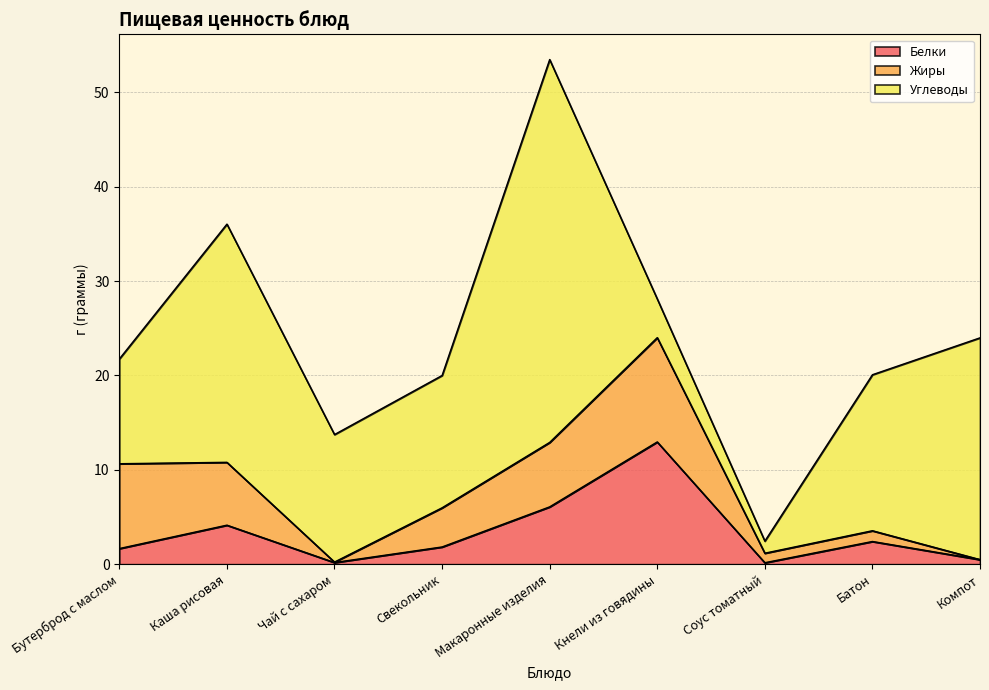

At which category does Белки reach its first local peak?

Каша рисовая